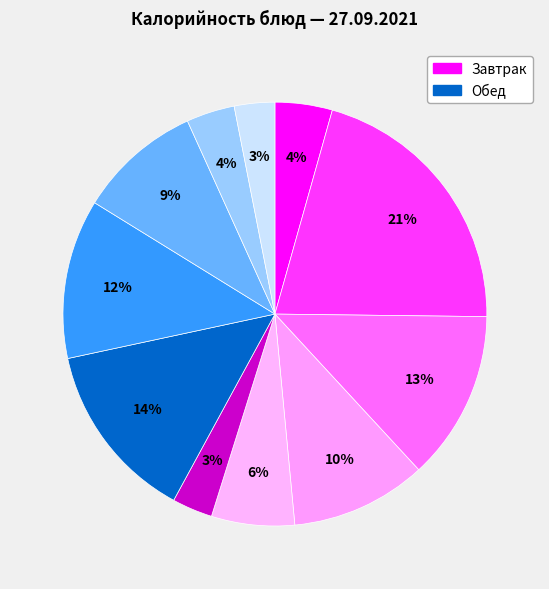

Count the number of slices in the pie.

11